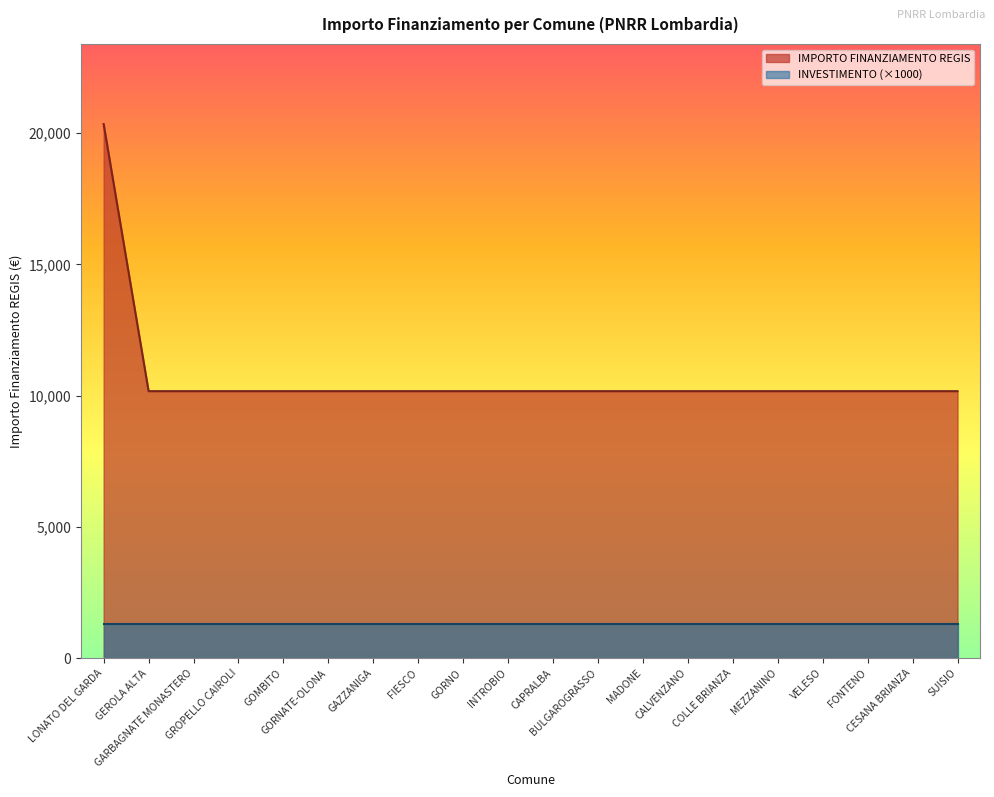

What is the value of the 1st point from the left?

20344